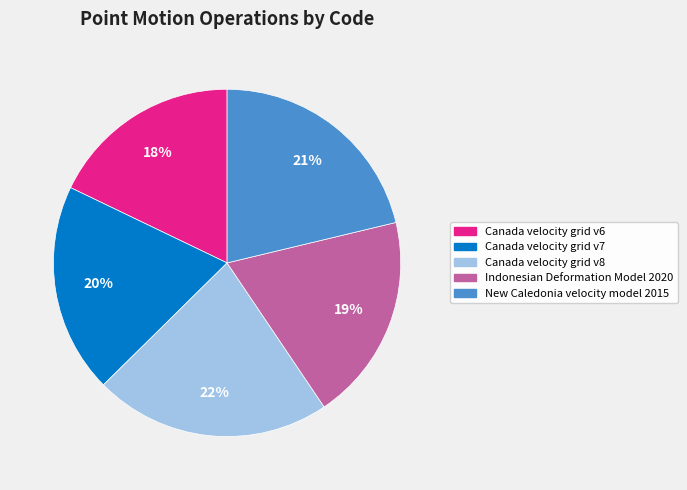

Which slice is the smallest?

Canada velocity grid v6